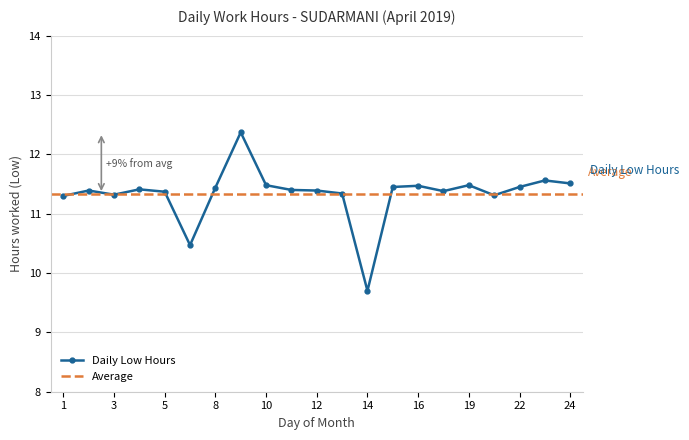

What is the sum of all values?

238.0